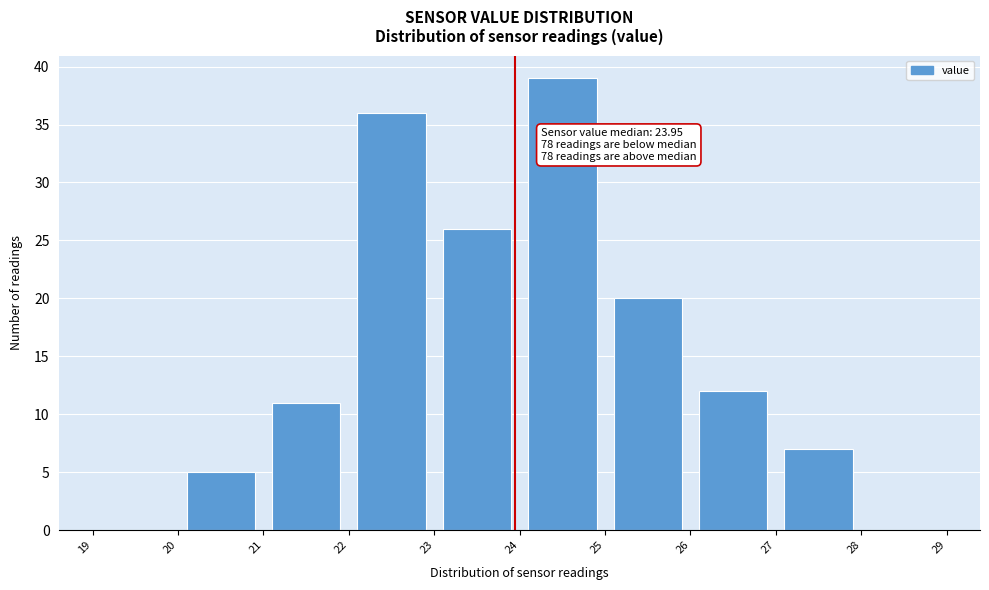

Over which range of the x-axis is the bar tallest?

24 to 25